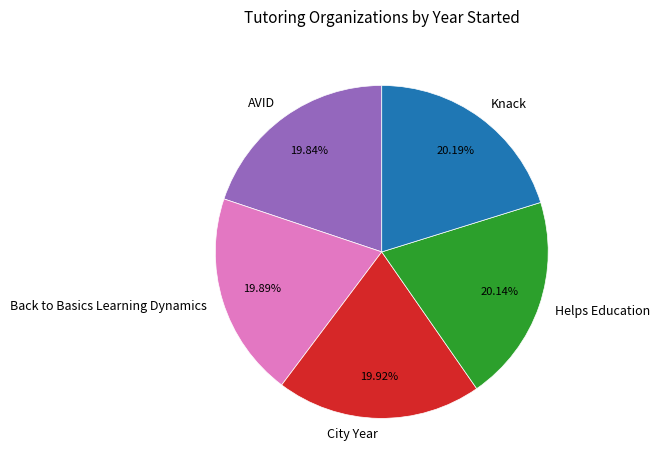

Approximately how many times larger is the value at Helps Education compared to Back to Basics Learning Dynamics?

1.0